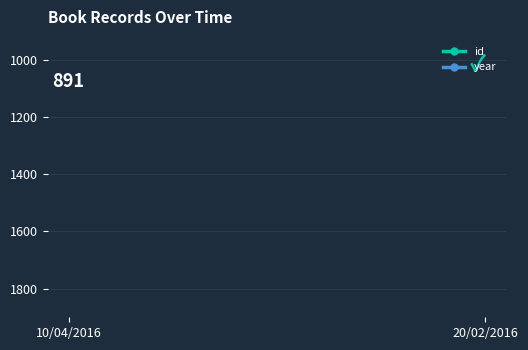

What is the lowest value of the id series?

882